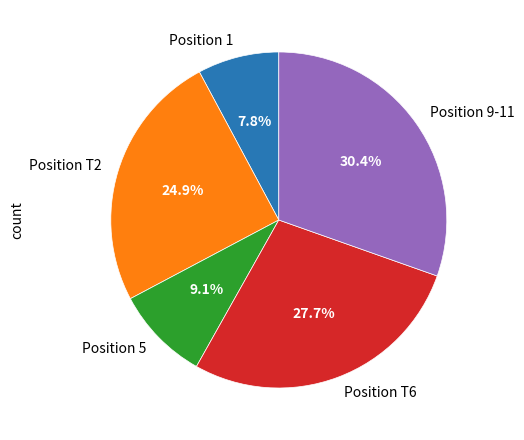

Which has a higher value, Position 5 or Position 9-11?

Position 9-11